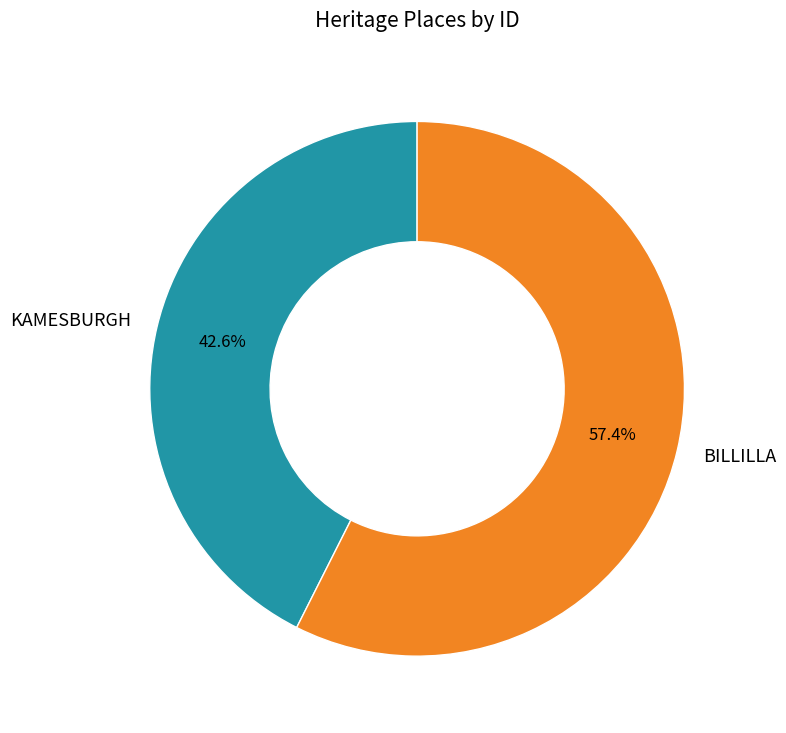

To the nearest percent, what is the average slice percentage?

50%